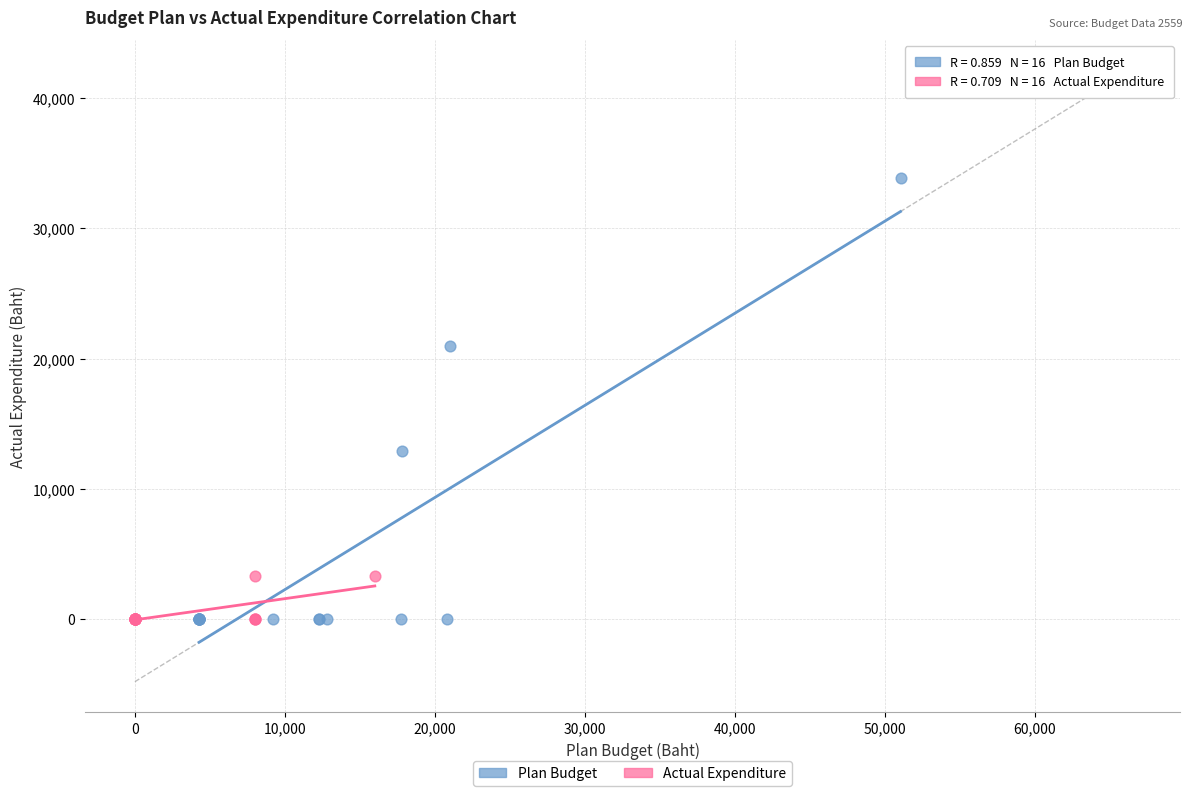

What are all the series names shown in the legend?

Plan Budget, Actual Expenditure